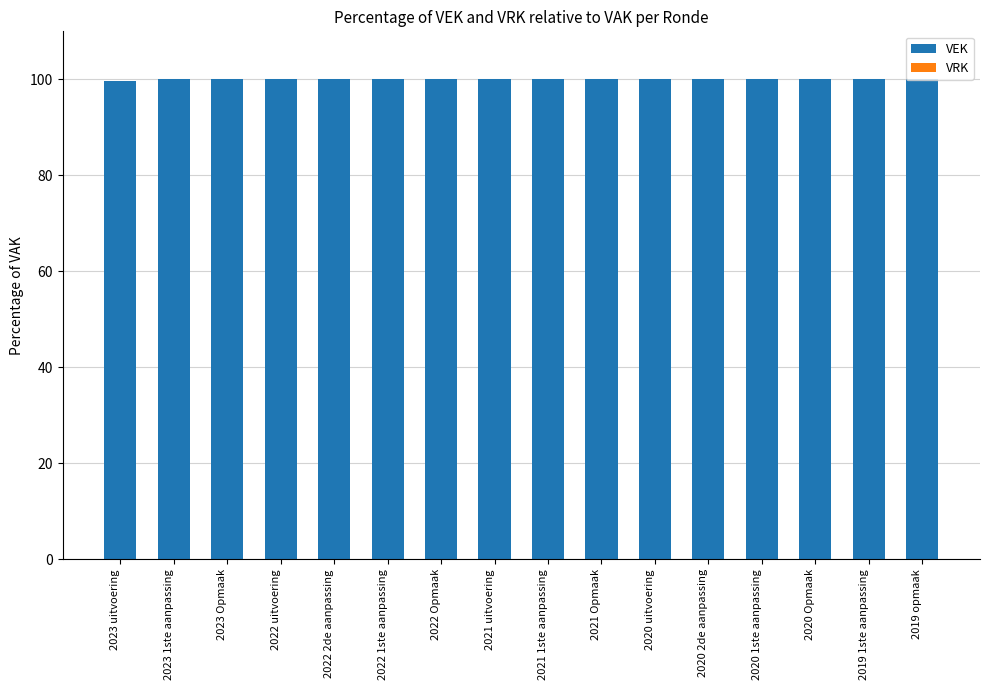

What is the average value?

100.0